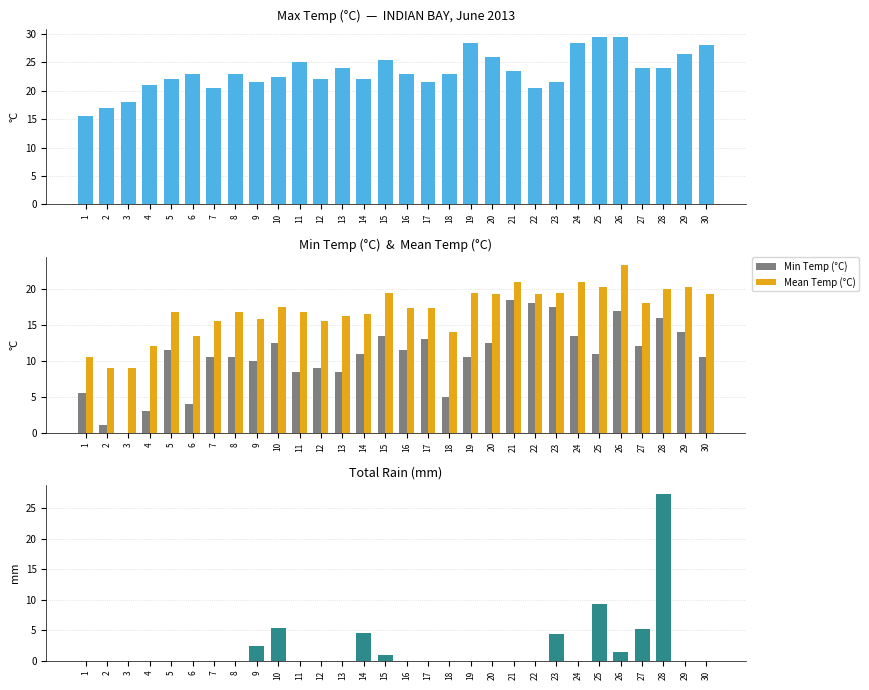

The Min Temp (°C) series shows 5.5 at 1. True or false?

True